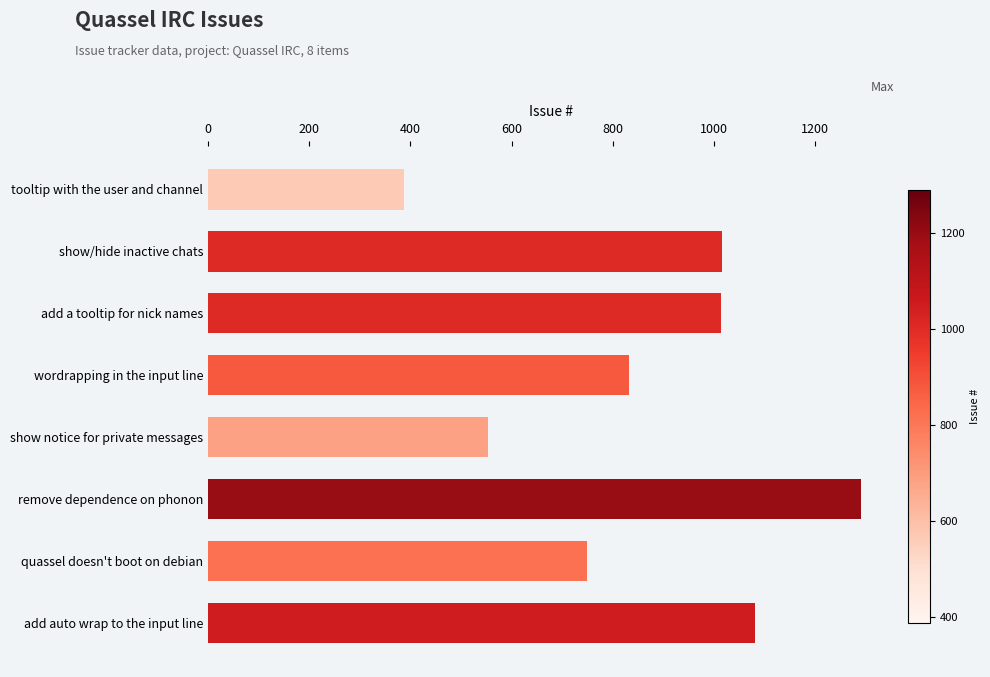

What is the maximum value shown in the chart?

1291